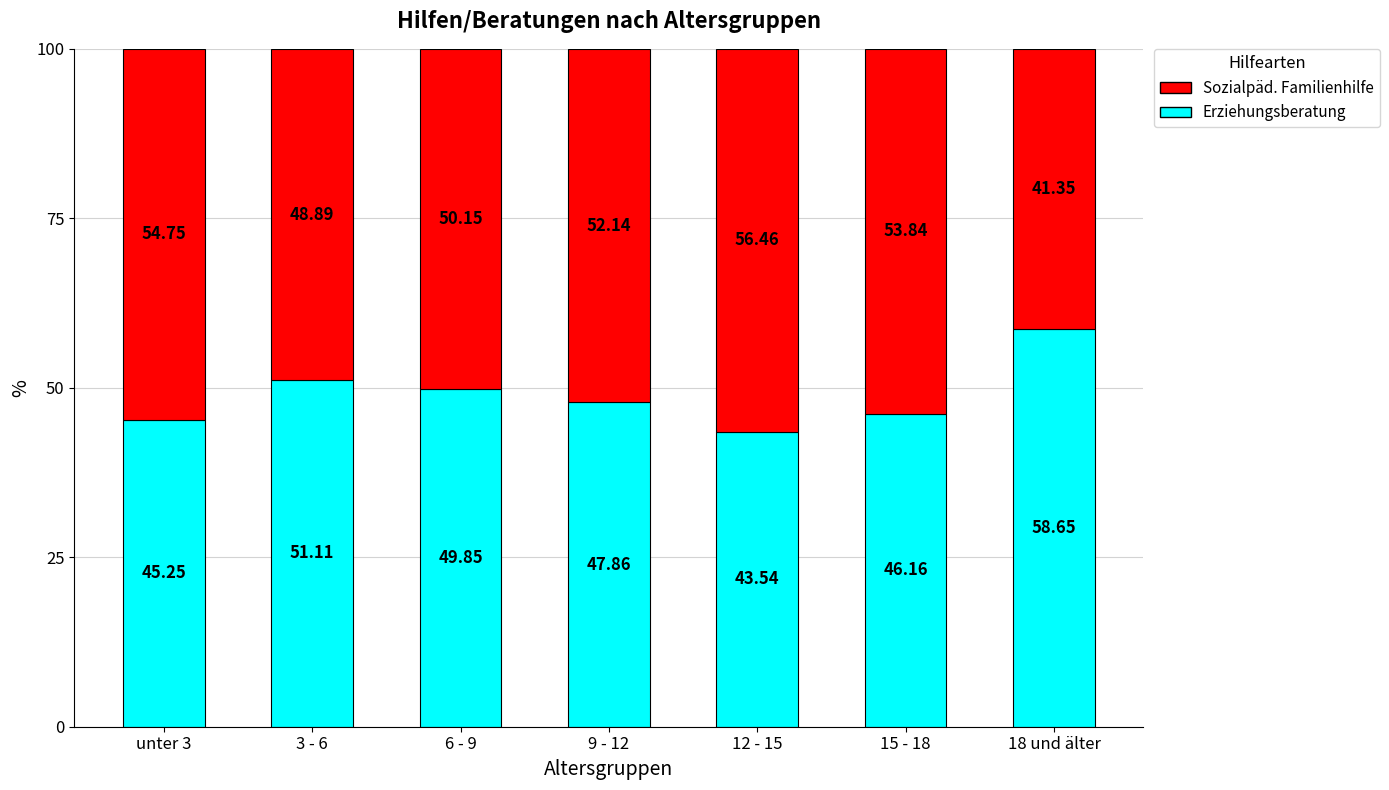

What is the total value across all series at 9 - 12?

100.0